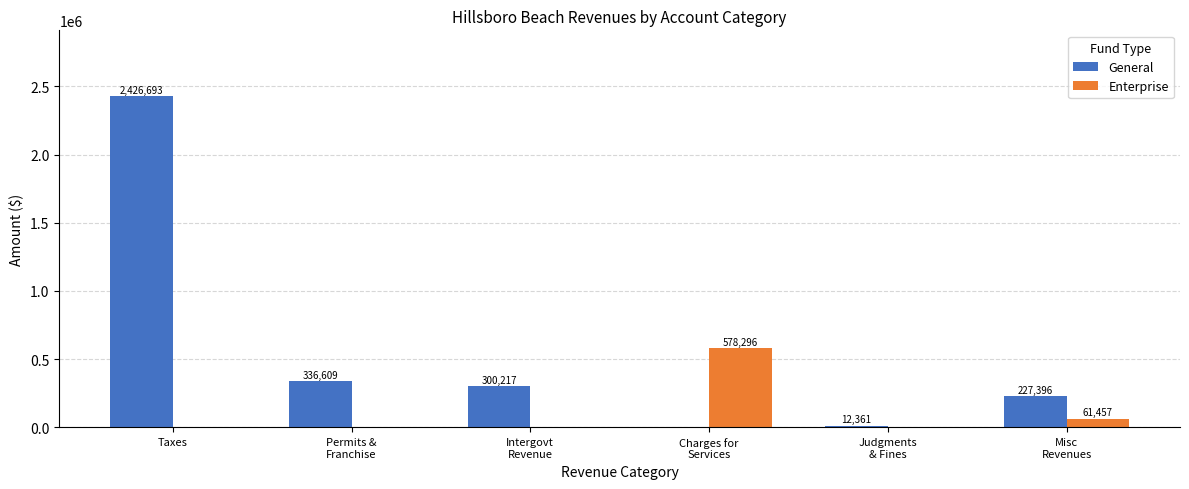

What is the average value of the Enterprise series?

106626